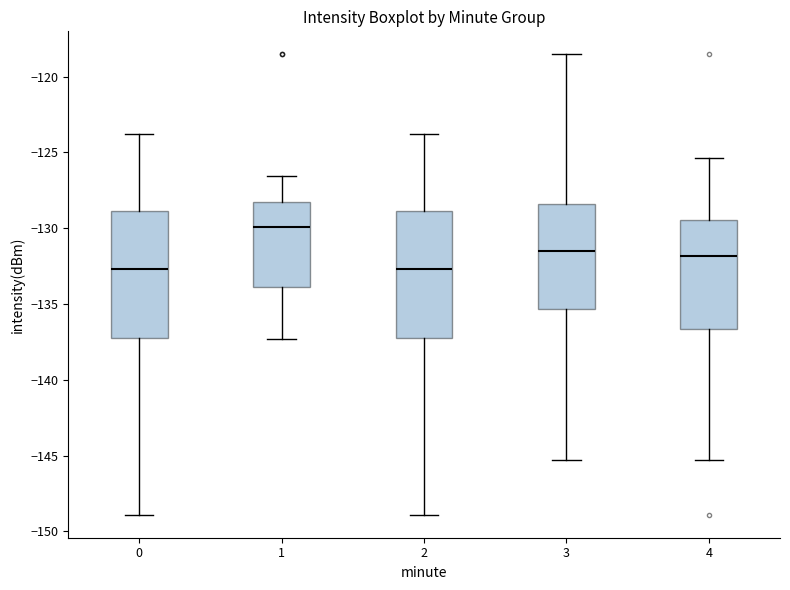

Reading left to right, read every box against the y-axis: the position of its median line, the range the box covers, and the ends of its whiskers. The values are not printed on the chart, so give them approximately, as read against the axis.

0: median -132.5, box -137.0 to -129.0, whiskers -149.0 to -124.0
1: median -130.0, box -134.0 to -128.5, whiskers -137.5 to -126.5
2: median -132.5, box -137.0 to -129.0, whiskers -149.0 to -124.0
3: median -131.5, box -135.5 to -128.5, whiskers -145.5 to -118.5
4: median -132.0, box -136.5 to -129.5, whiskers -145.5 to -125.5